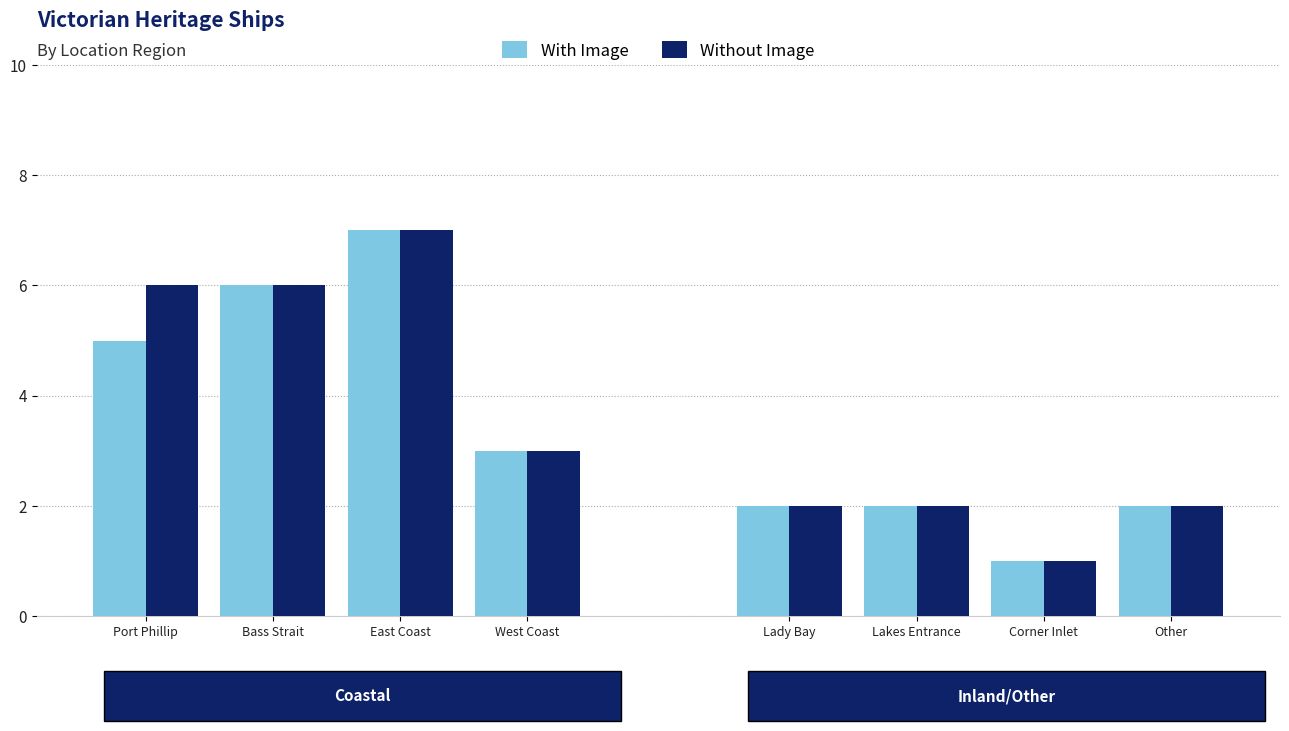

What are all the series names shown in the legend?

With Image, Without Image